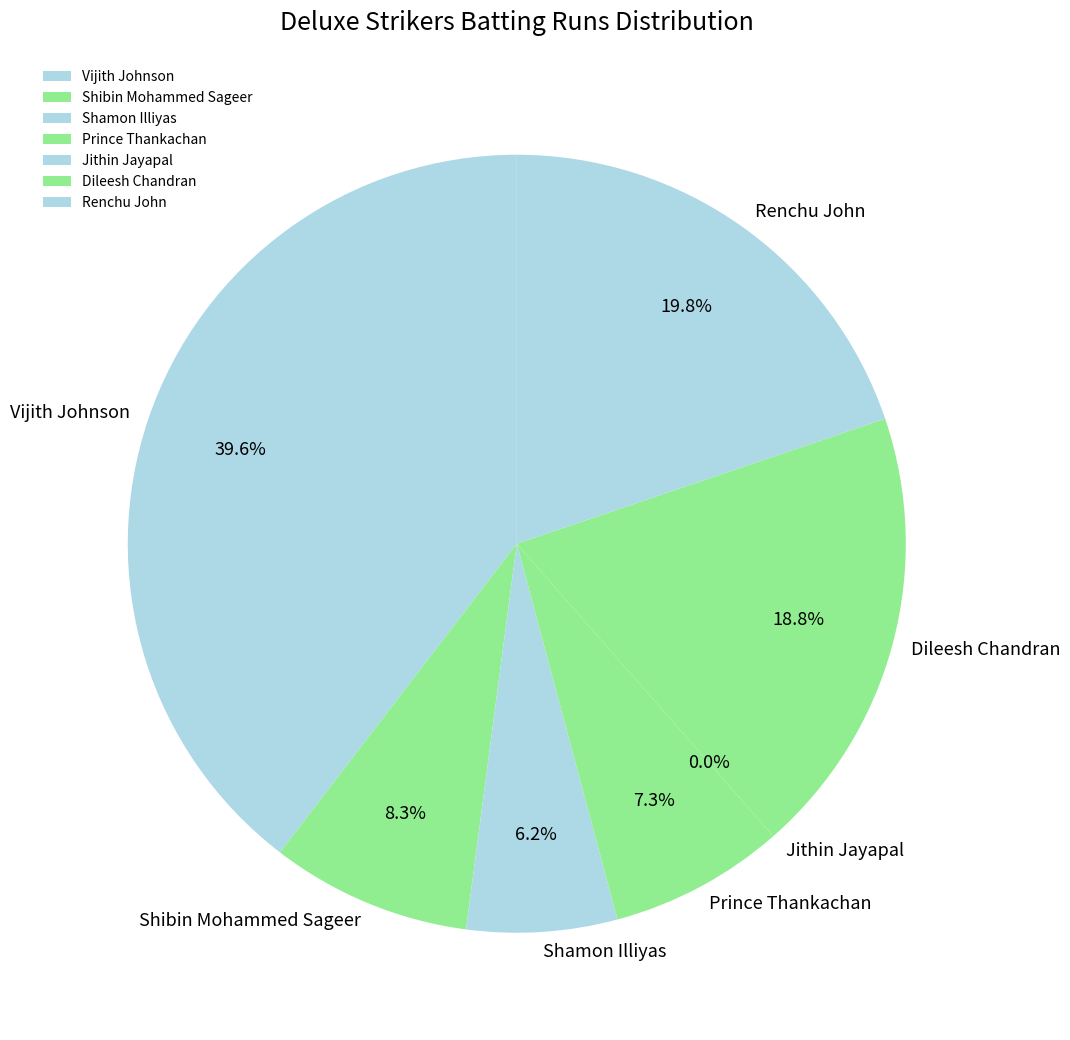

Between Vijith Johnson and Dileesh Chandran, which is larger?

Vijith Johnson